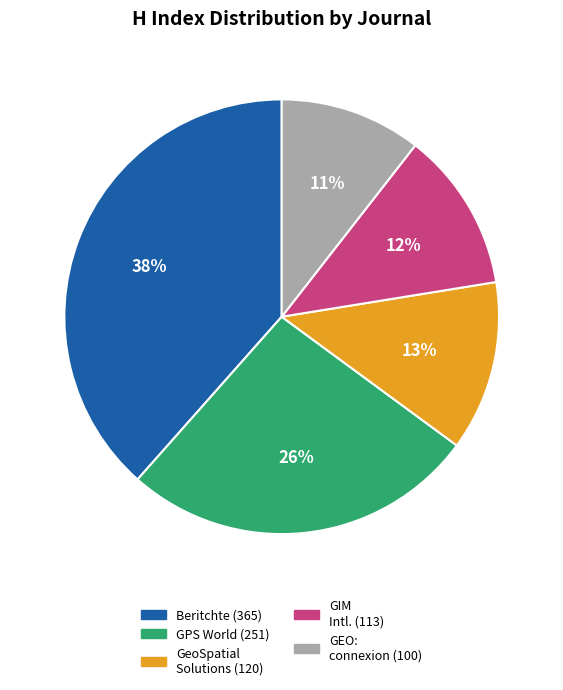

To the nearest percent, what is the average slice percentage?

20%